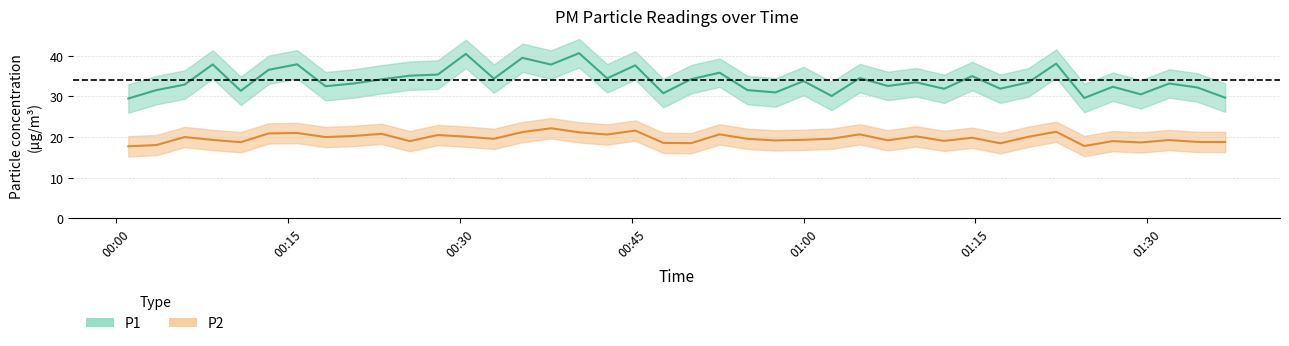

The P1 series shows 51.9 at 00:15. True or false?

False